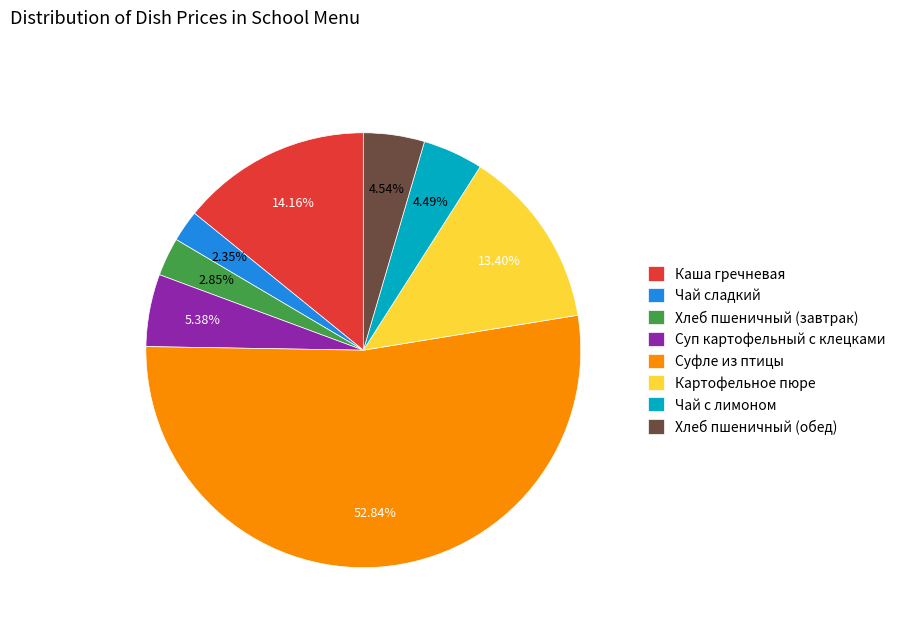

To the nearest percent, what is the difference between the Суфле из птицы and Хлеб пшеничный (завтрак) slice percentages?

50%